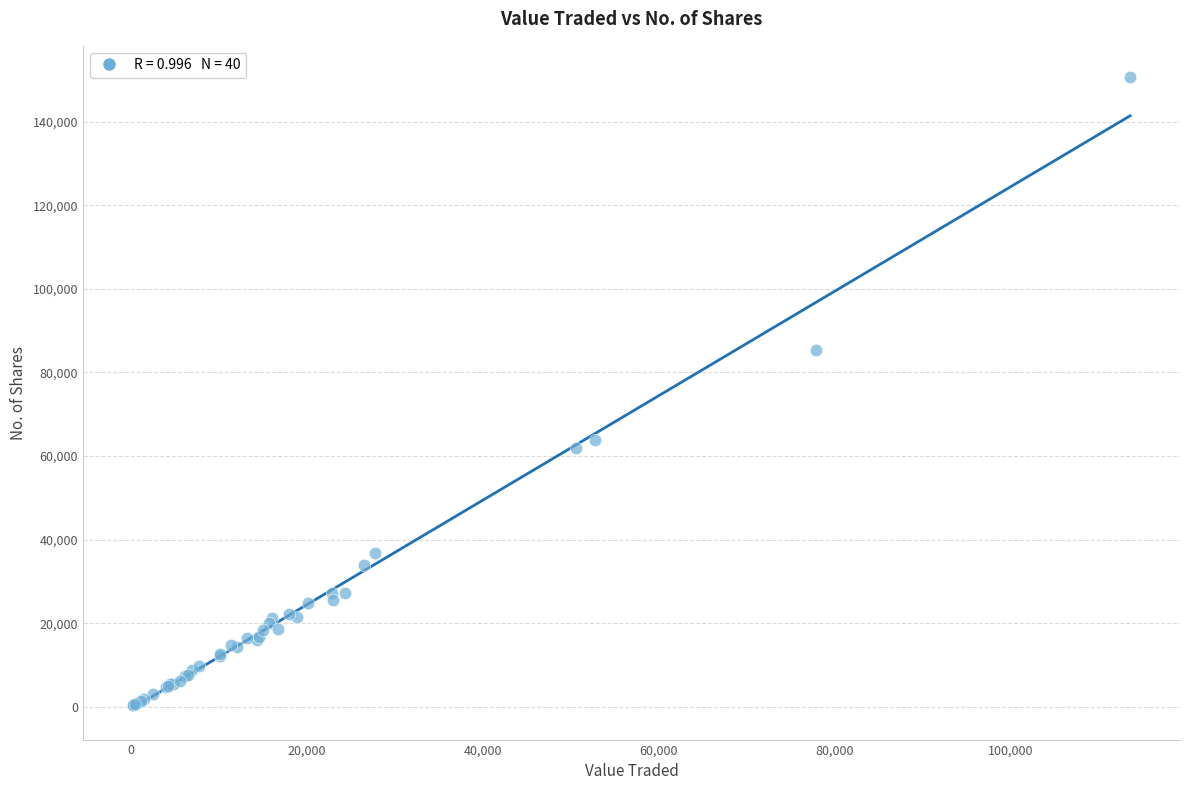

What Y value in the scatter plot is closest to 75471?

85272